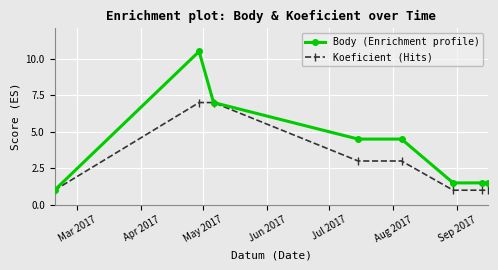

What is the value of the Body (Enrichment profile) point at the 8th from the left?

1.5